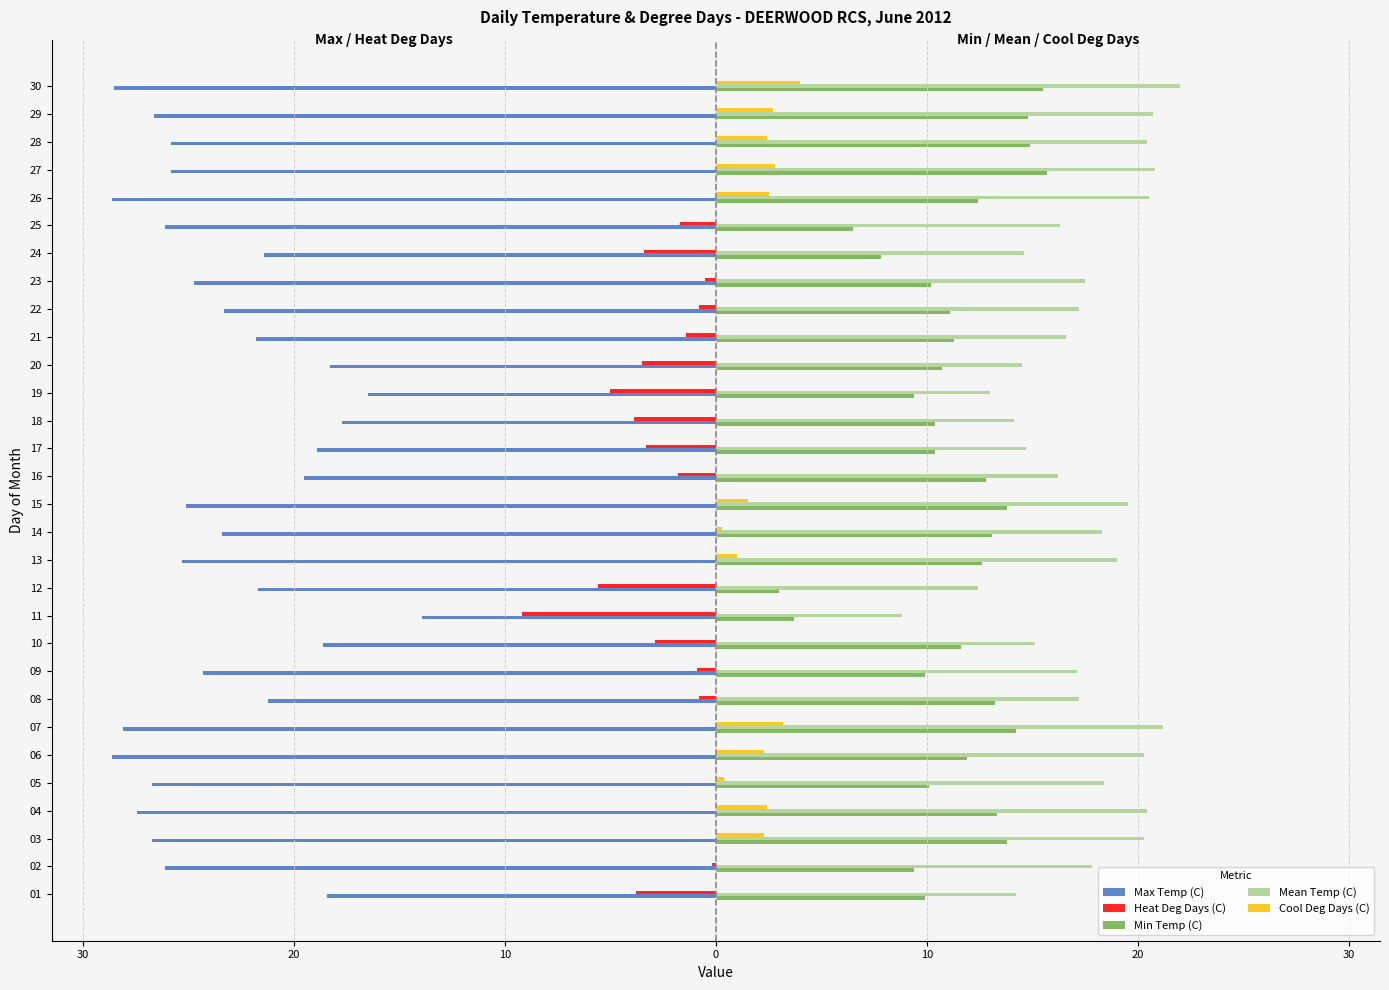

What are all the series names shown in the legend?

Max Temp (C), Heat Deg Days (C), Min Temp (C), Mean Temp (C), Cool Deg Days (C)